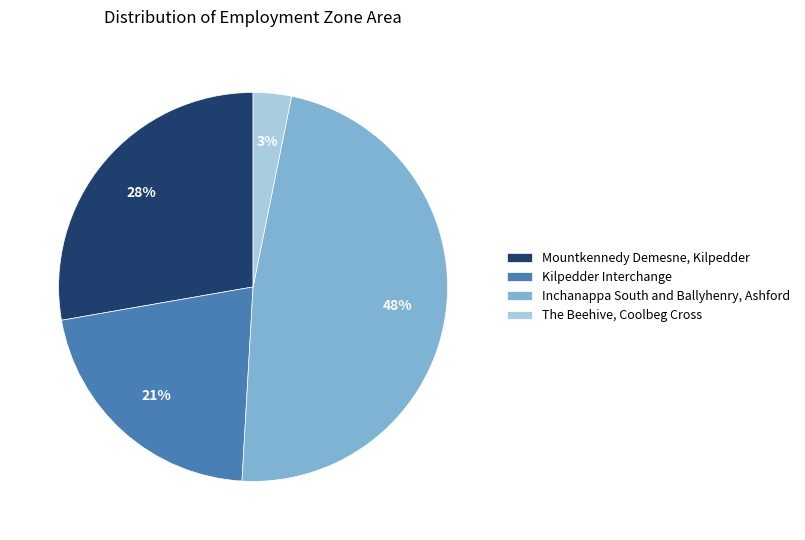

Which category has the smallest portion of the pie?

The Beehive, Coolbeg Cross